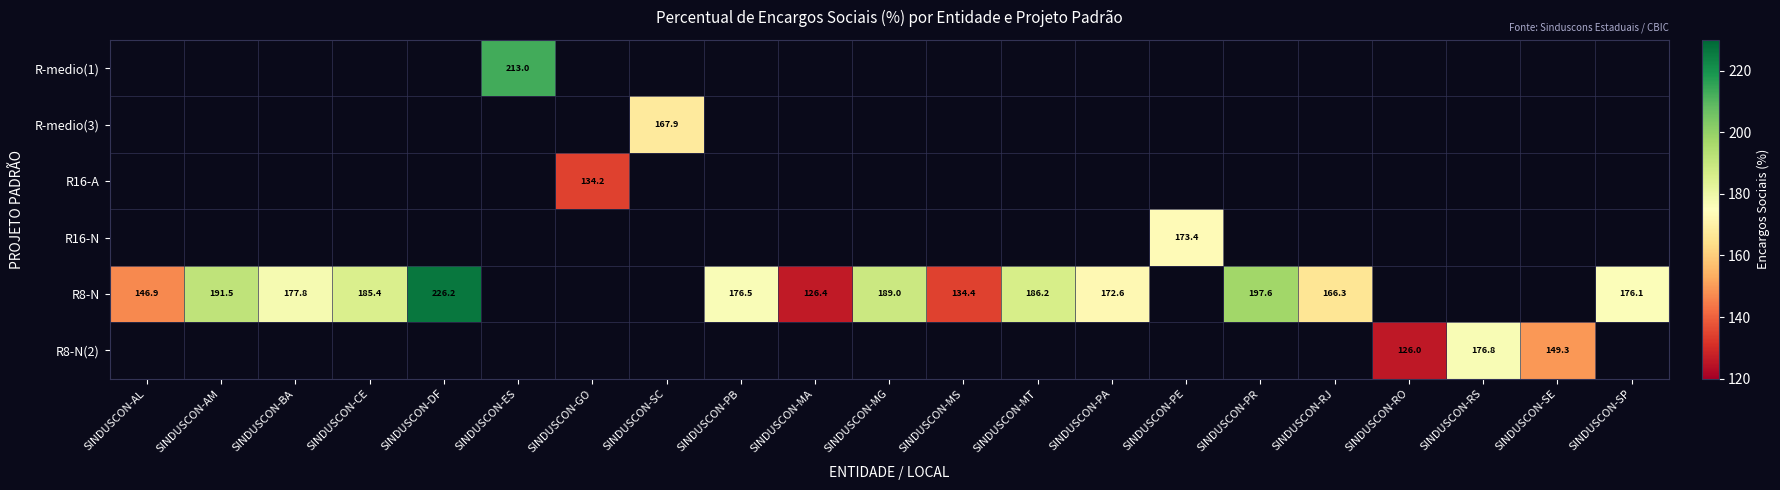

What is the minimum value shown in the chart?

126.0